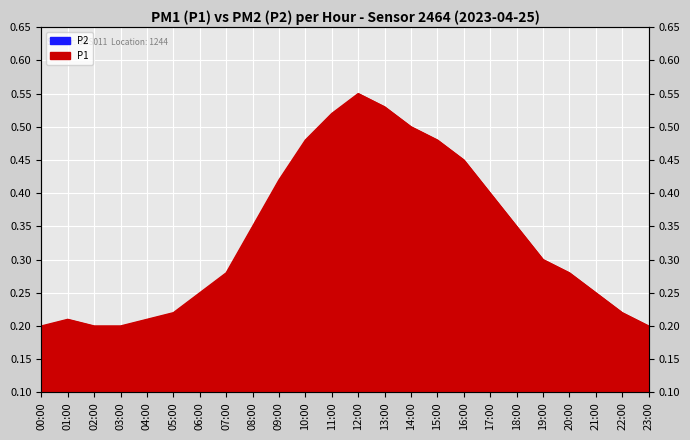

True or false: P1 and P2 intersect in this chart.

False